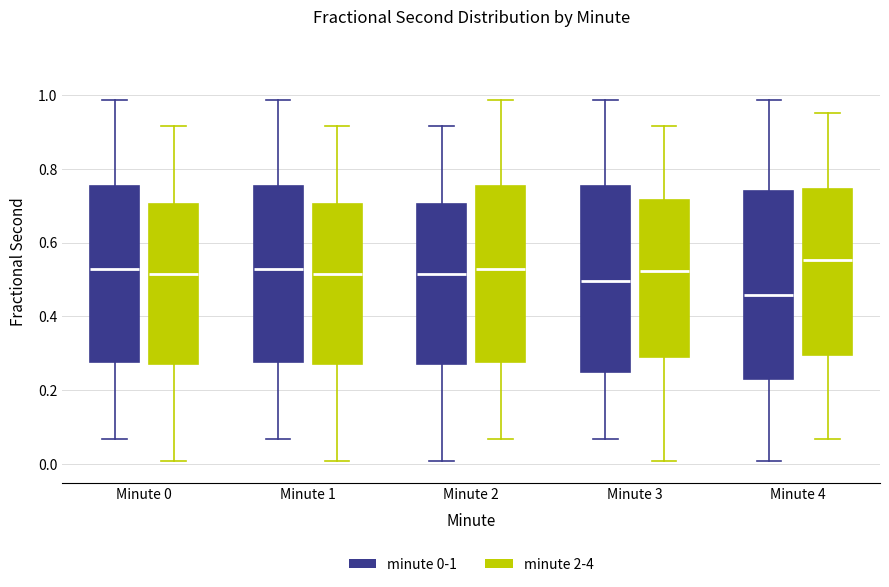

Which box has the highest median line?

Minute 4 (minute 2-4)